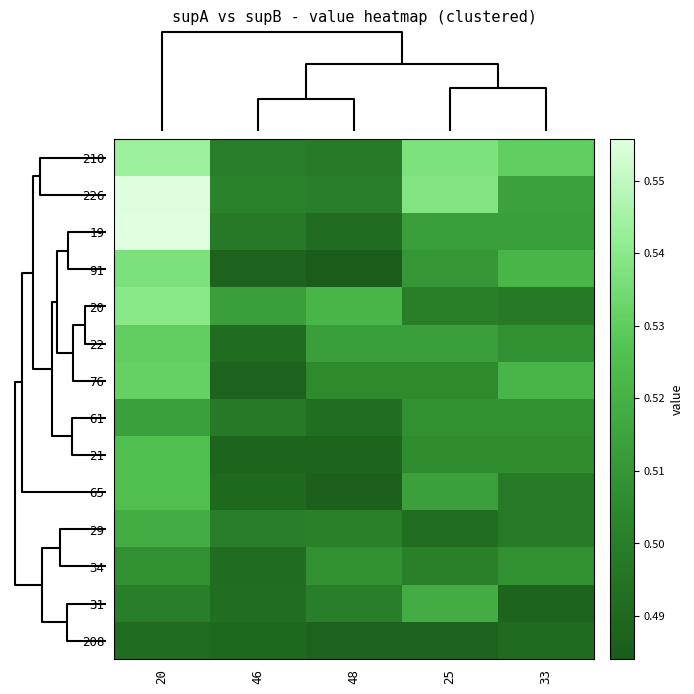

Which series has the widest spread of values?

row_2